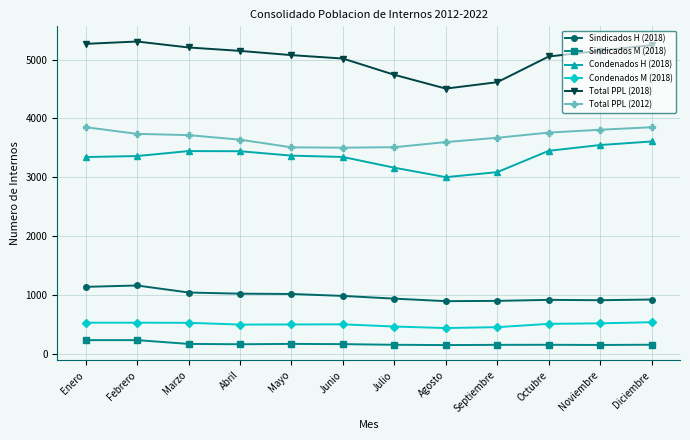

What is the maximum value for Sindicados H (2018)?

1167